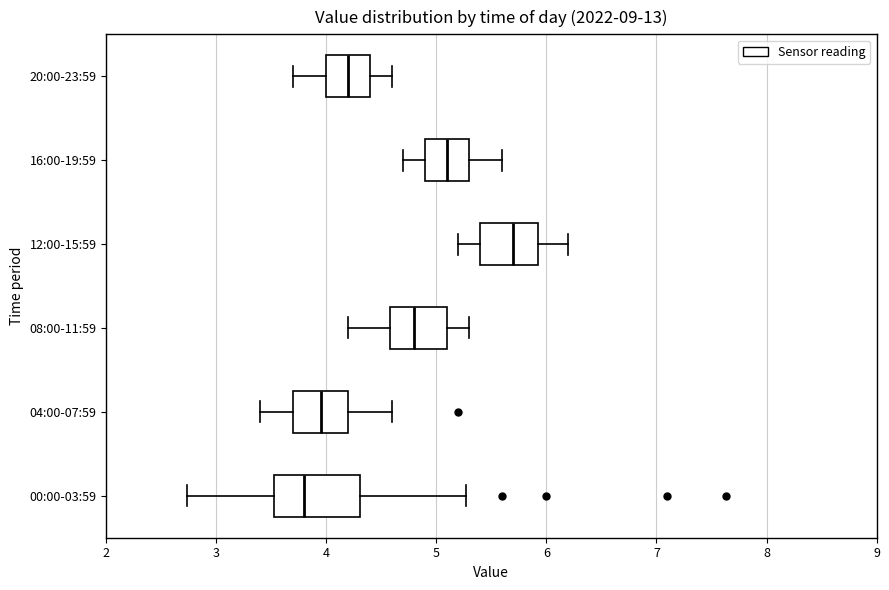

Reading bottom to top, transcribe this box plot: for each box, give where its median line is, the range the box spans, and where its two whiskers end, as read against the x-axis. The values are not printed on the chart, so give them approximately, as read against the axis.

00:00-03:59: median 3.8, box 3.5 to 4.3, whiskers 2.7 to 5.3
04:00-07:59: median 4.0, box 3.7 to 4.2, whiskers 3.4 to 4.6
08:00-11:59: median 4.8, box 4.6 to 5.1, whiskers 4.2 to 5.3
12:00-15:59: median 5.7, box 5.4 to 5.9, whiskers 5.2 to 6.2
16:00-19:59: median 5.1, box 4.9 to 5.3, whiskers 4.7 to 5.6
20:00-23:59: median 4.2, box 4.0 to 4.4, whiskers 3.7 to 4.6